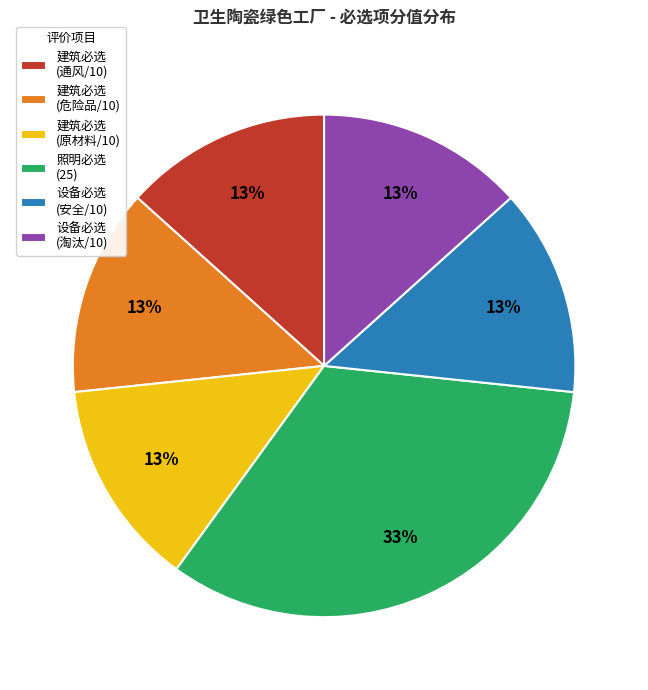

Count the number of slices in the pie.

6